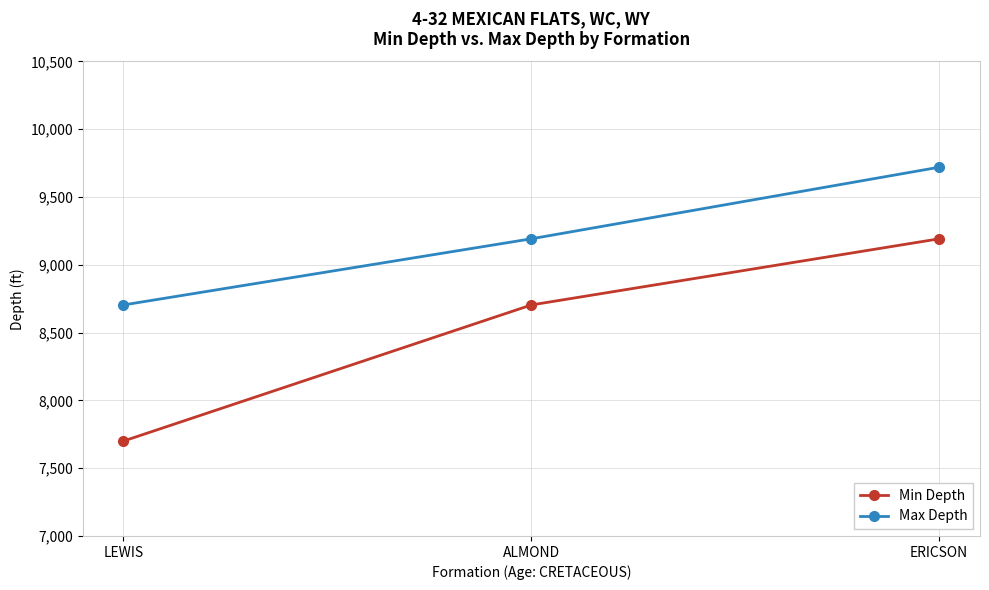

Reading left to right, list all the values displayed in this chart.

Min Depth: 7700	8704	9192
Max Depth: 8704	9192	9720